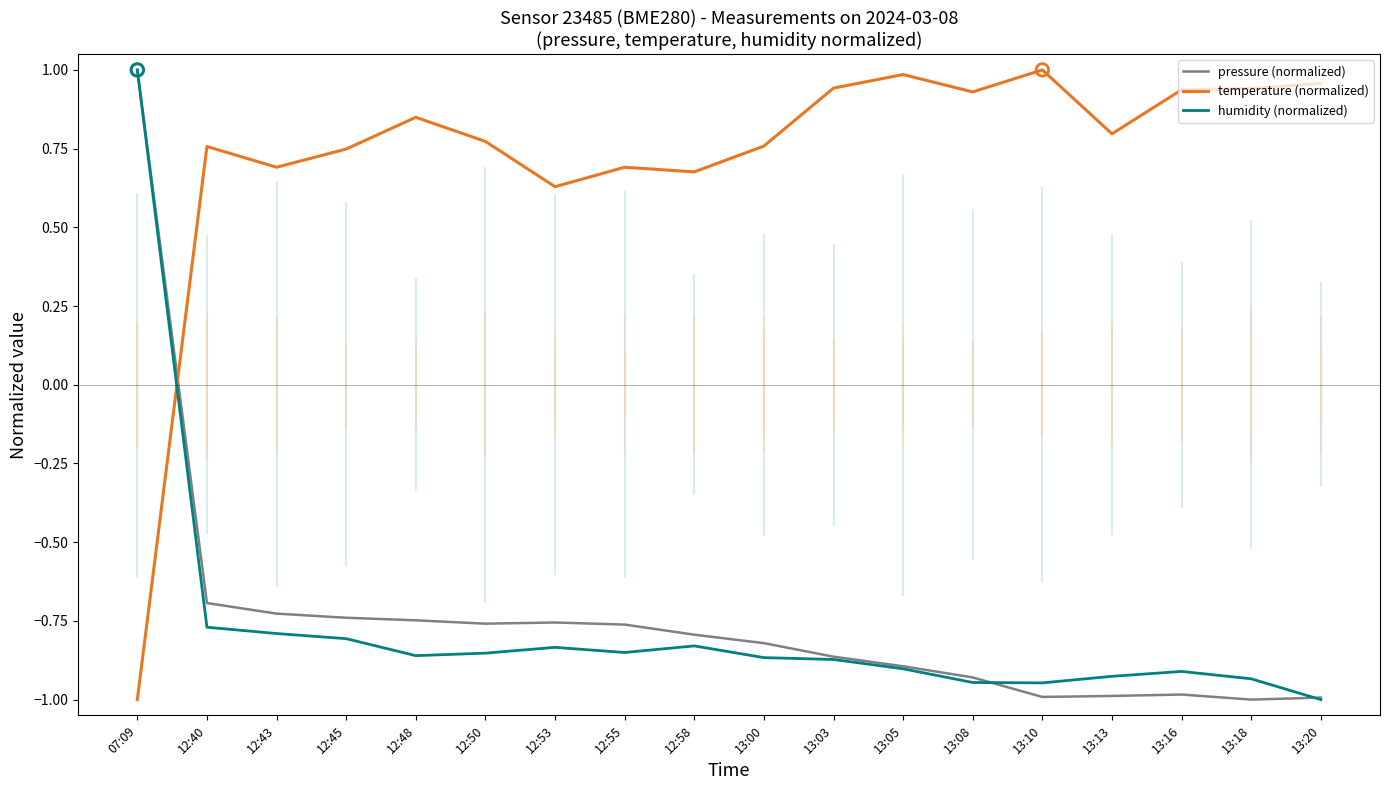

At which category is the sum across all series the highest?

07:09